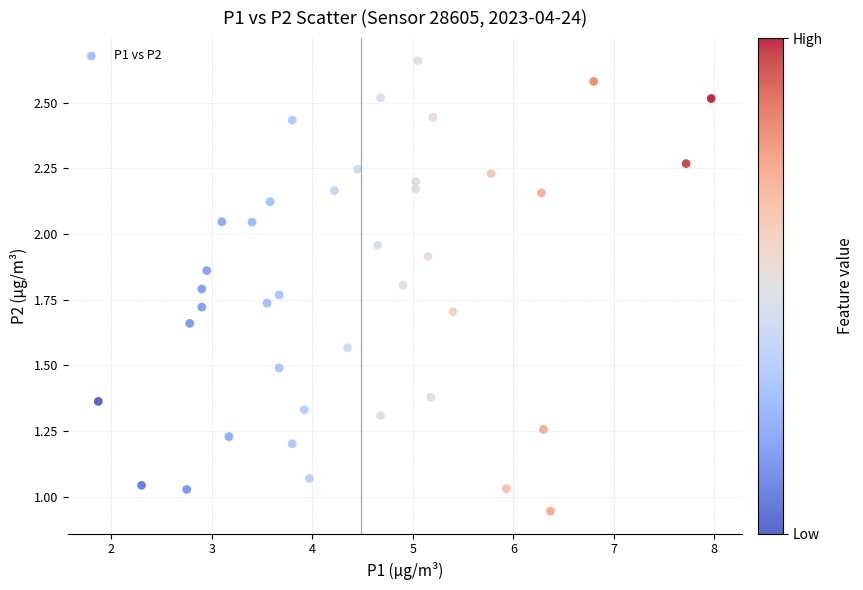

What is the range of X values (max minus min)?

6.1